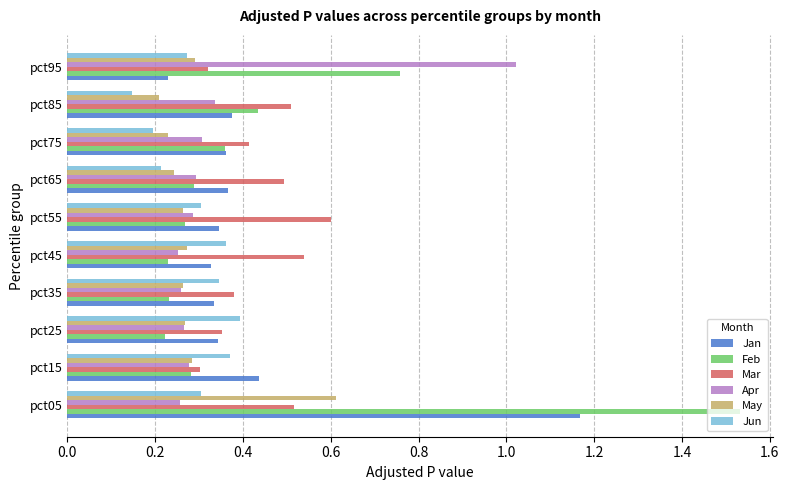

The value of Feb at pct25 is 0.2. True or false?

True